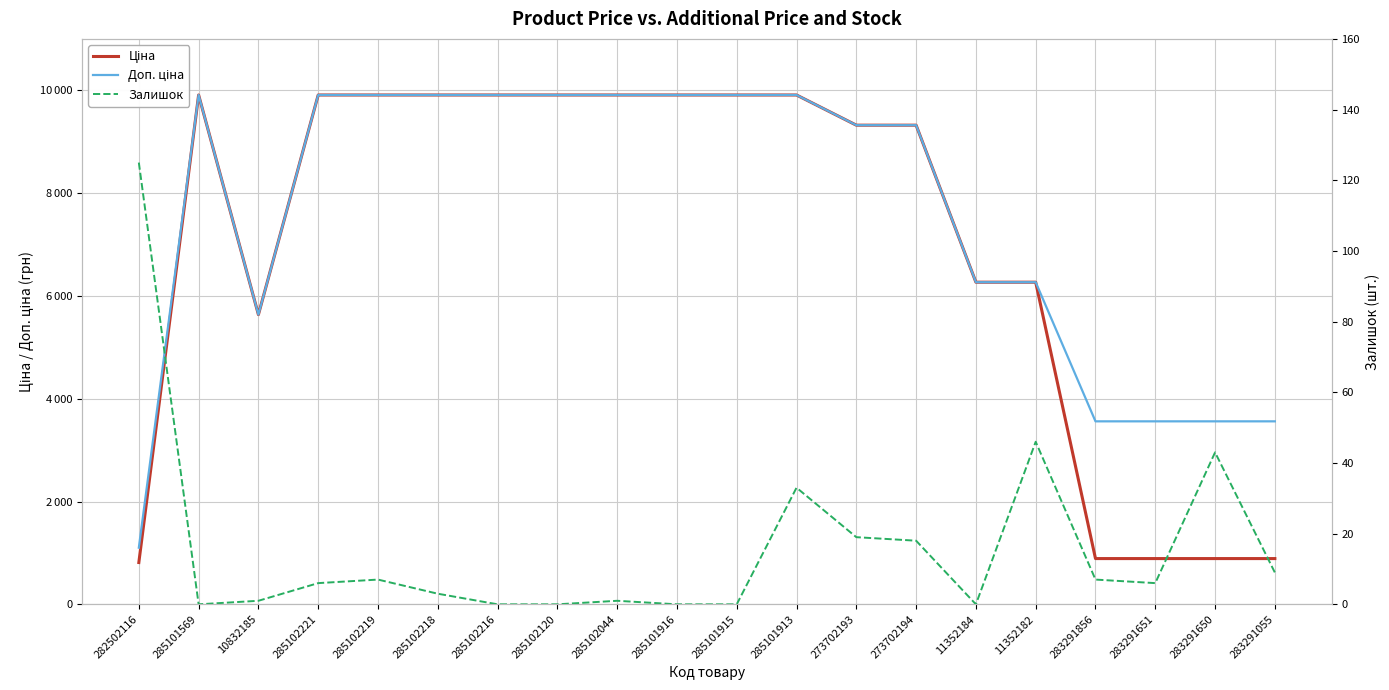

True or false: Ціна has more than 2 interior local peaks.

False